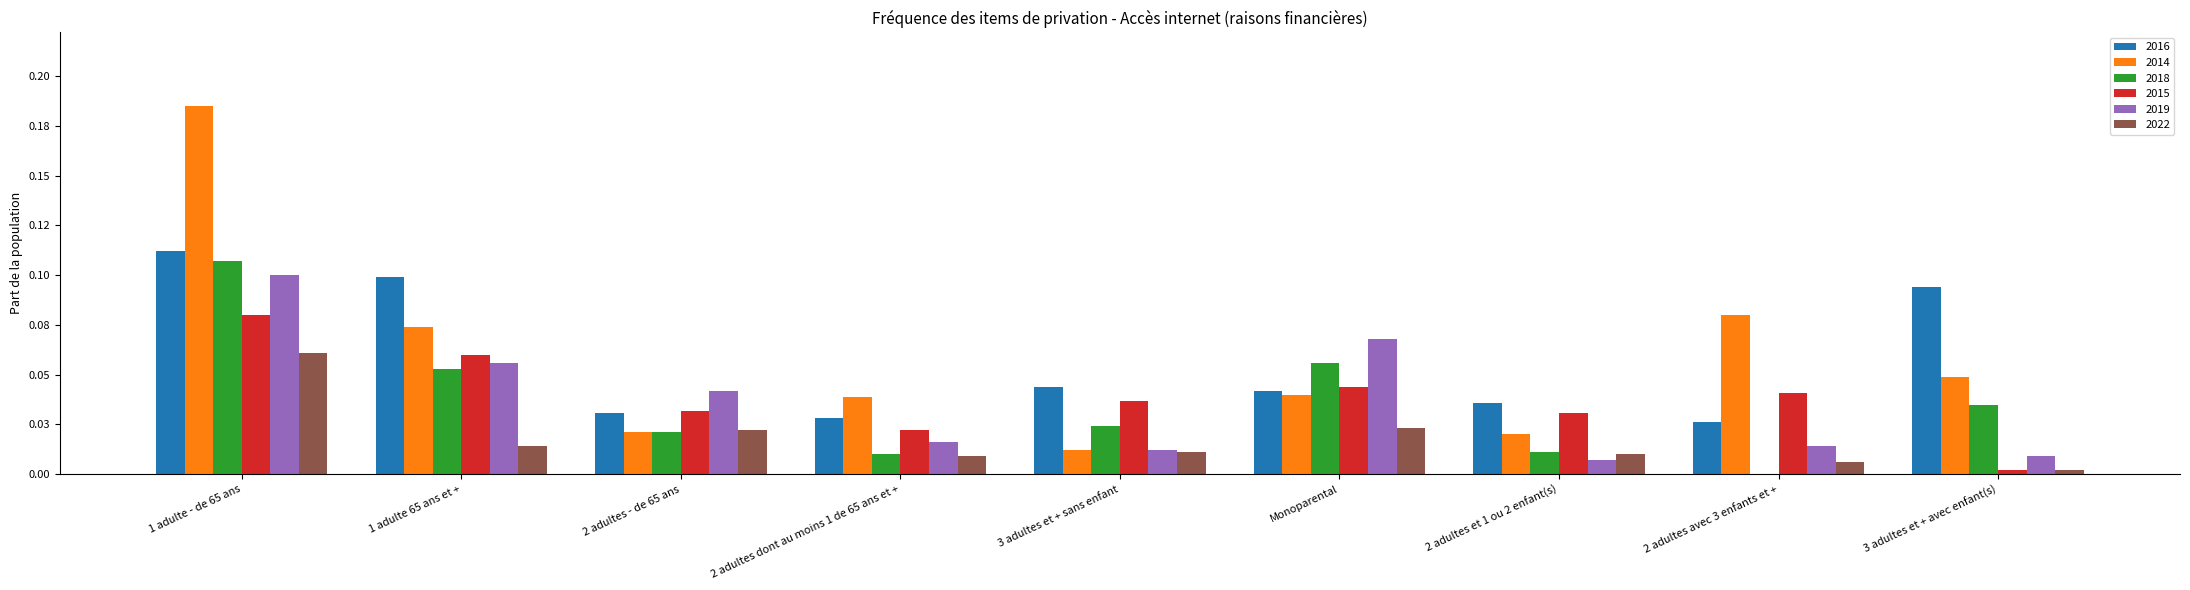

At which category is the sum across all series the highest?

1 adulte - de 65 ans